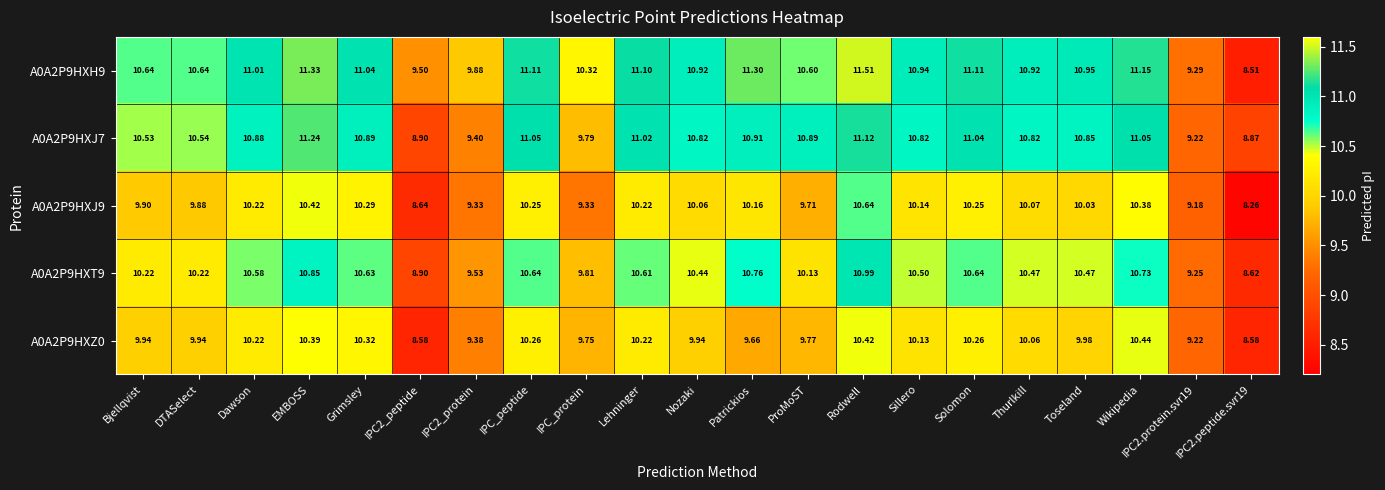

Is the value of A0A2P9HXT9 at Nozaki greater than the value of A0A2P9HXZ0 at IPC_protein?

Yes